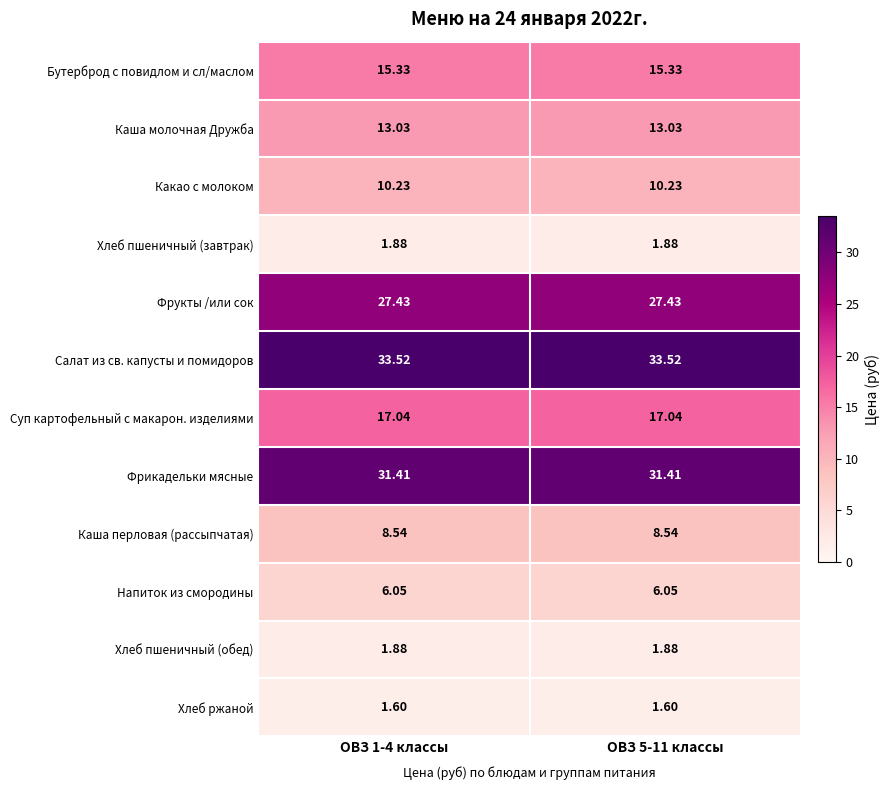

Which series has the largest total across all categories?

Салат из св. капусты и помидоров